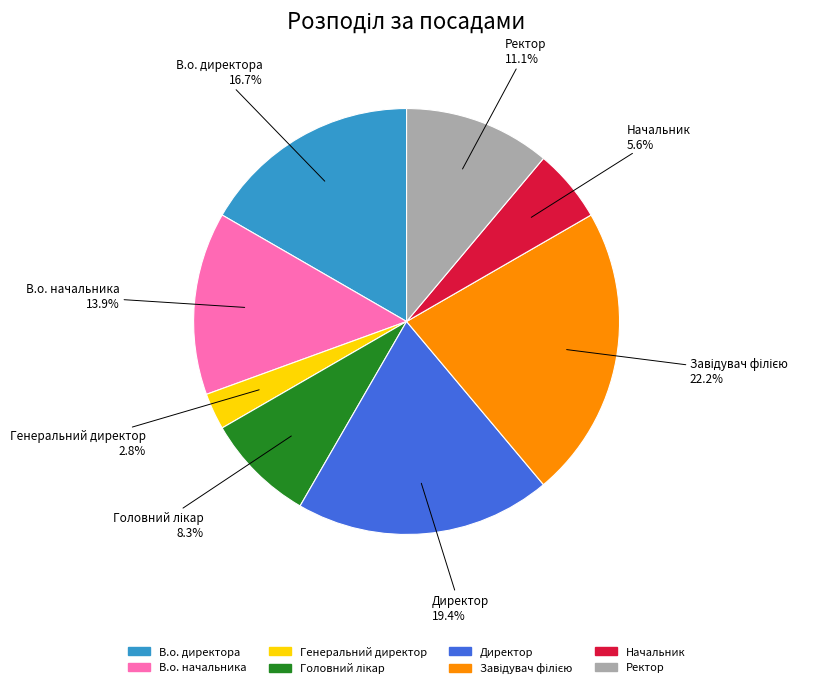

The Ректор slice represents 11% of the pie. True or false?

True